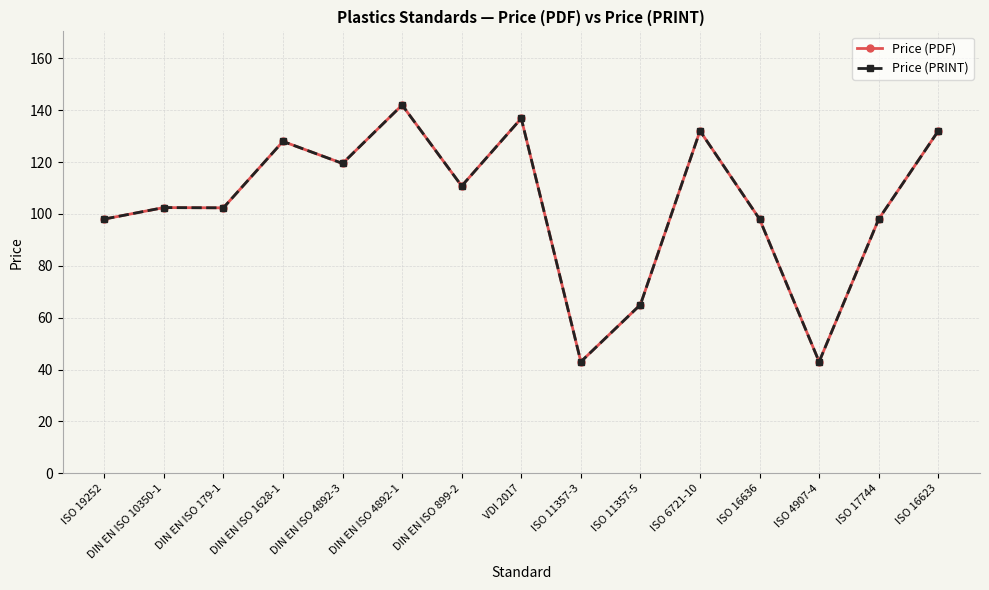

Does the chart have visible grid lines?

Yes